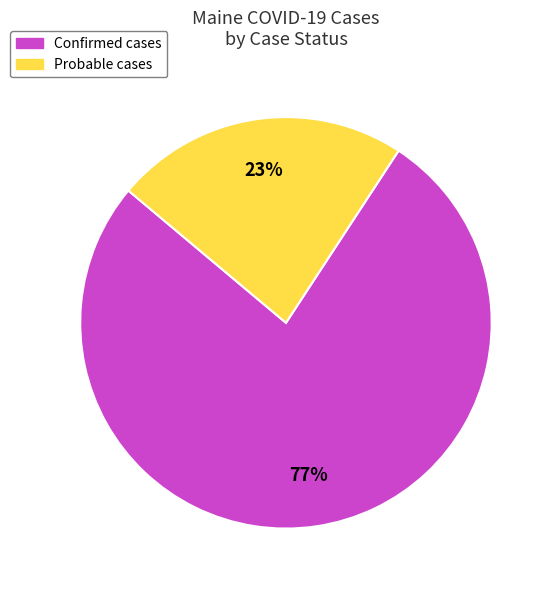

Which slice is the smallest?

Probable